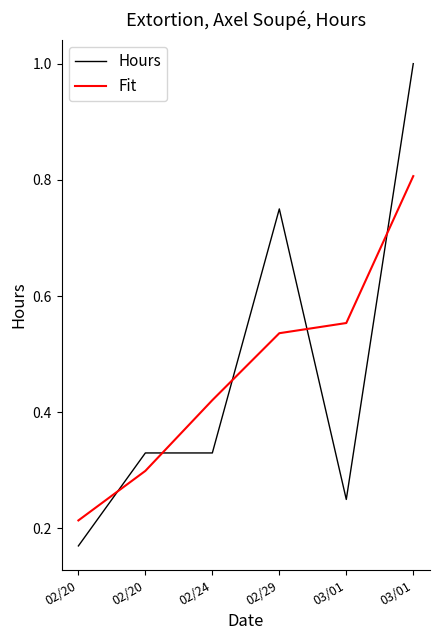

What value does the Hours series have at 02/24?

0.3